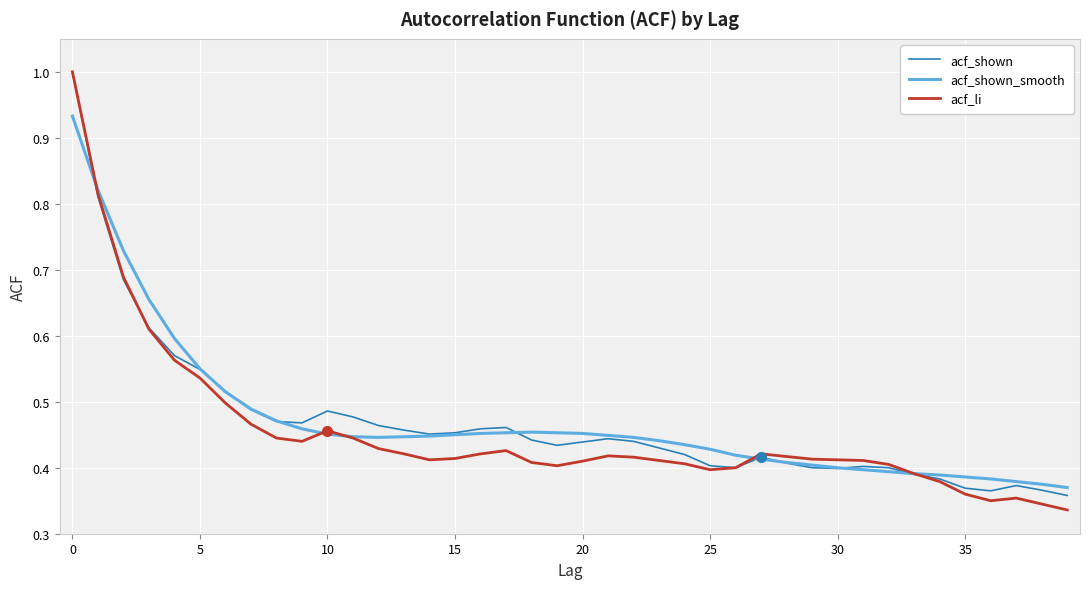

Which series has the widest spread of values?

acf_li